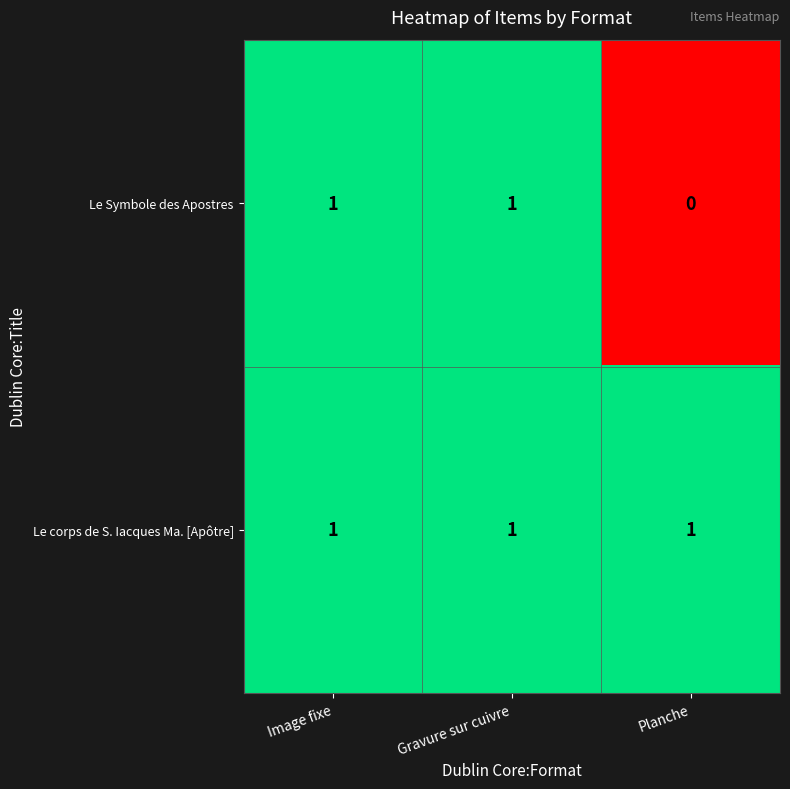

List the series in order of their overall mean, highest first.

Le corps de S. Iacques Ma. [Apôtre], Le Symbole des Apostres